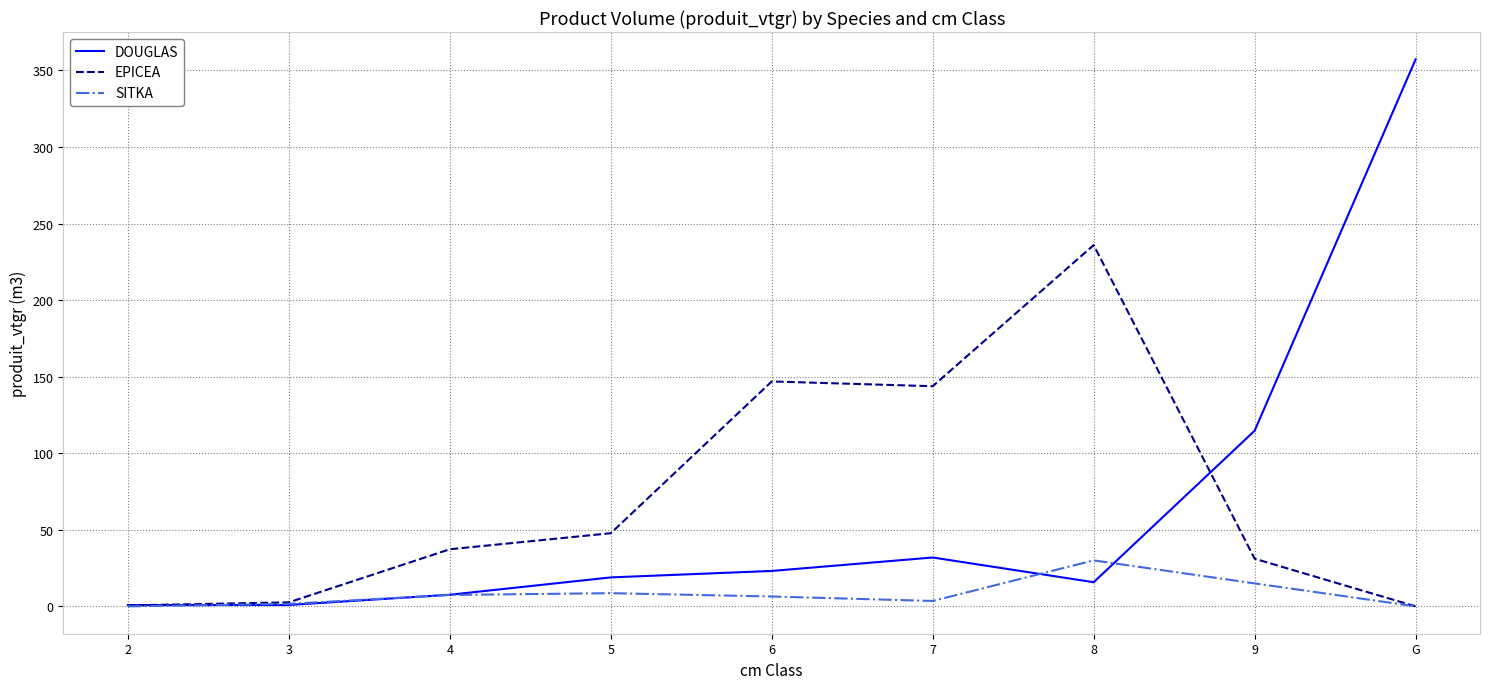

At which label is DOUGLAS closest to 179?

9